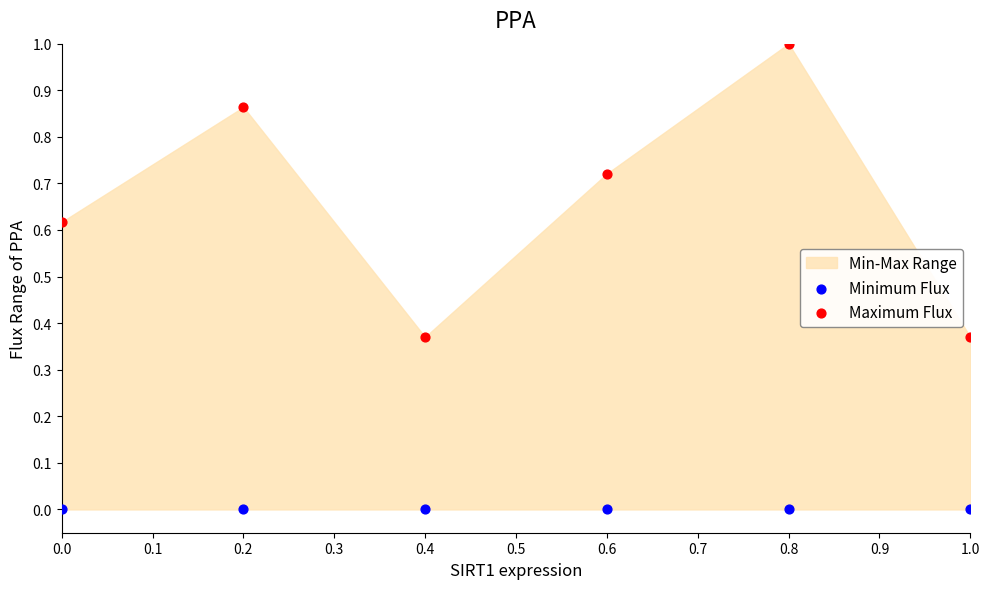

Across all data points, what is the average X value?

0.5